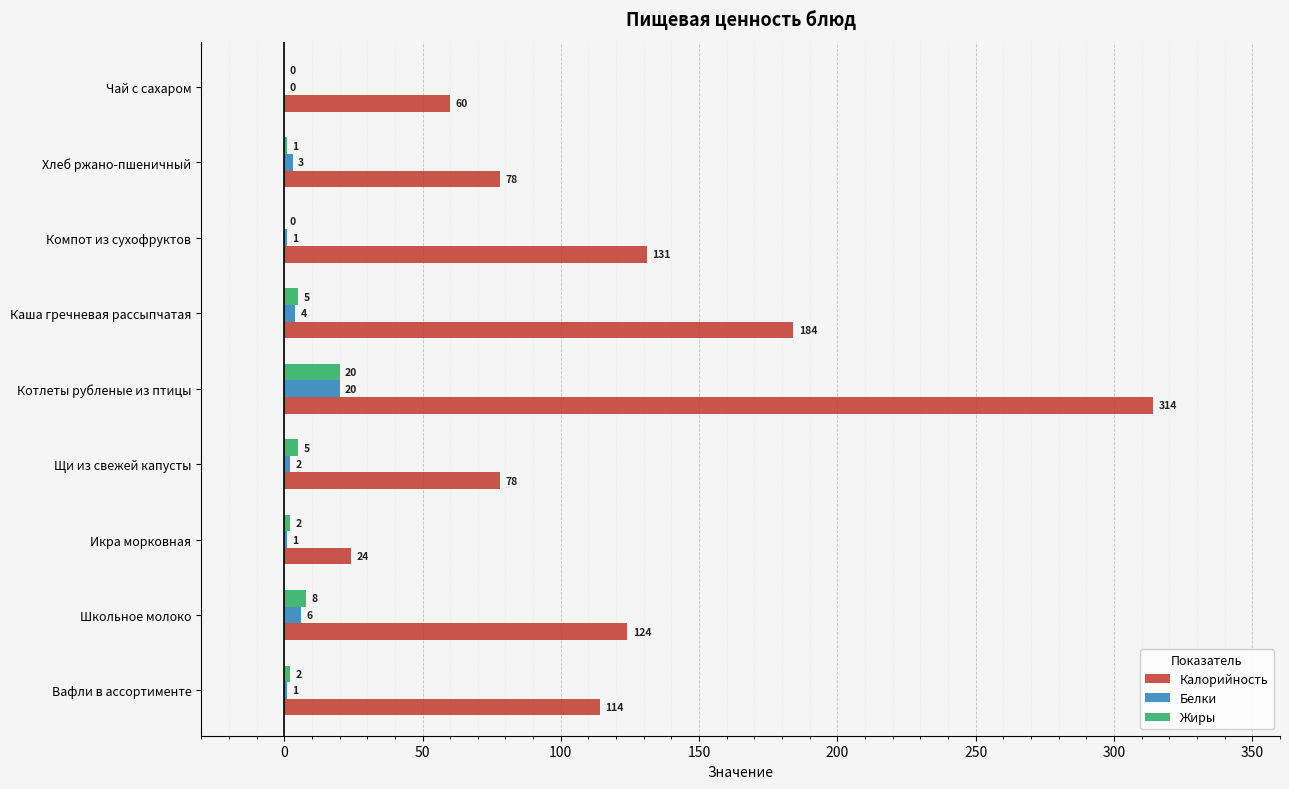

Is it true that Калорийность equals 24 at Икра морковная?

True